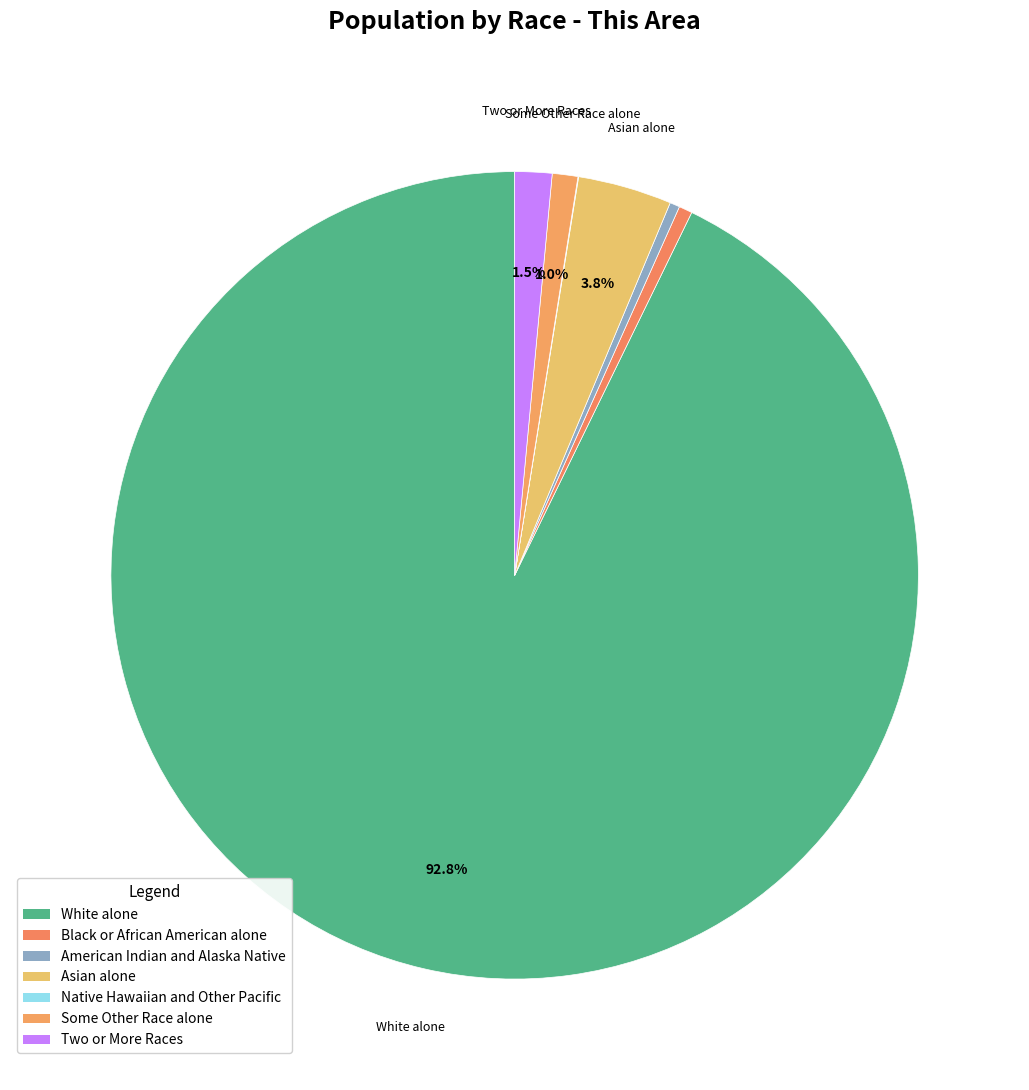

What is the majority slice?

White alone